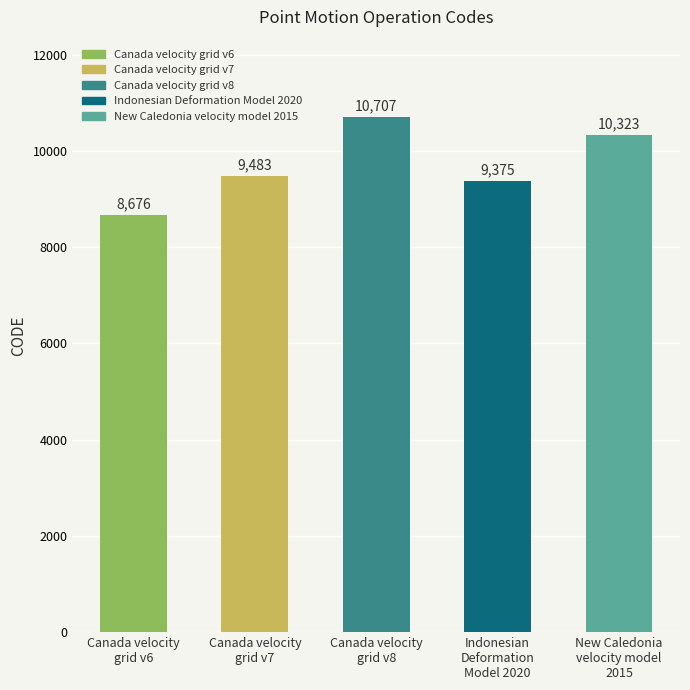

Approximately how many times larger is the value at Indonesian
Deformation
Model 2020 compared to Canada velocity
grid v8?

0.9